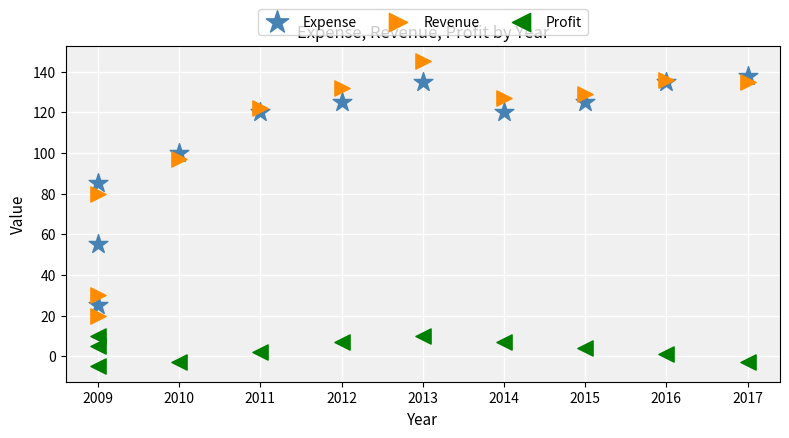

What are all the series names shown in the legend?

Expense, Revenue, Profit